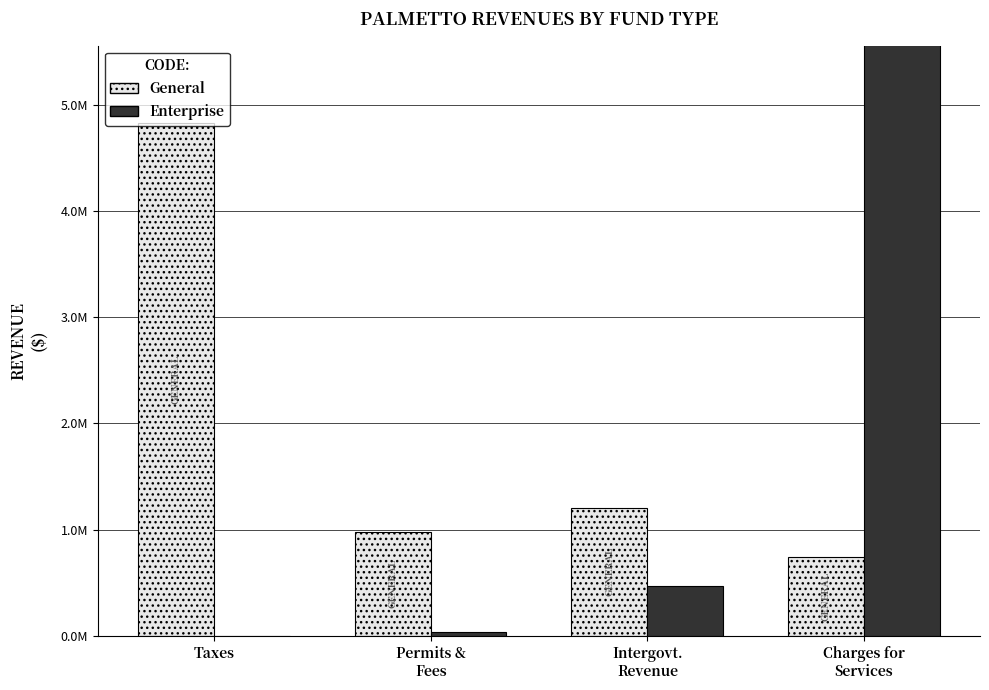

At Permits &
Fees, list the series in order from largest to smallest.

General, Enterprise